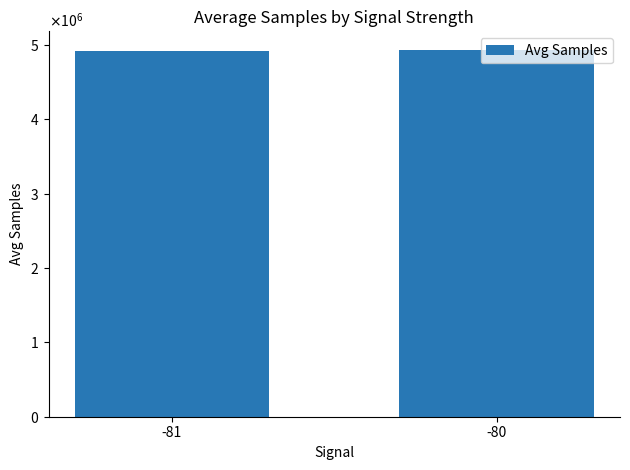

Does the chart contain any negative values?

No